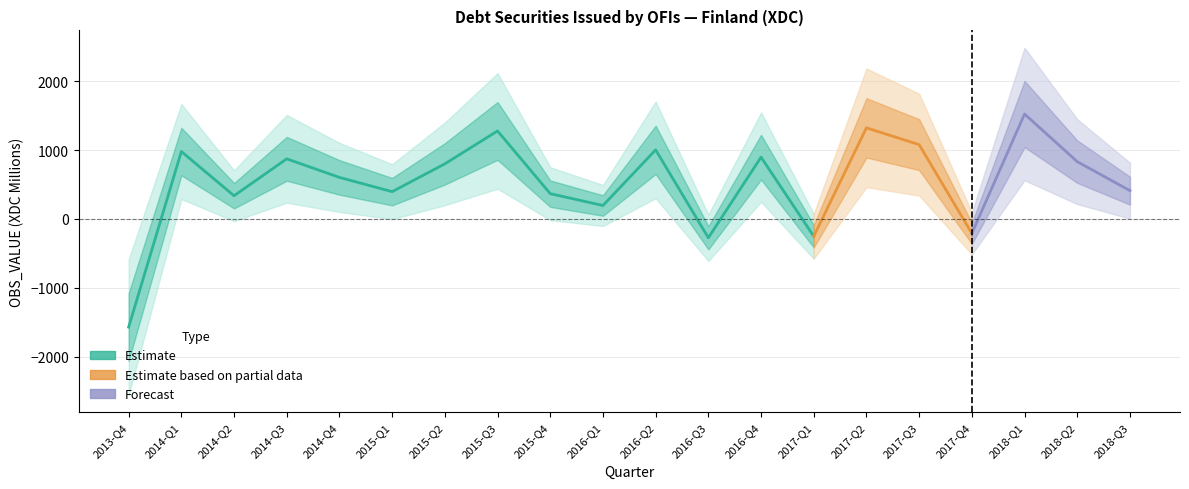

How many lines are shown in the chart?

1